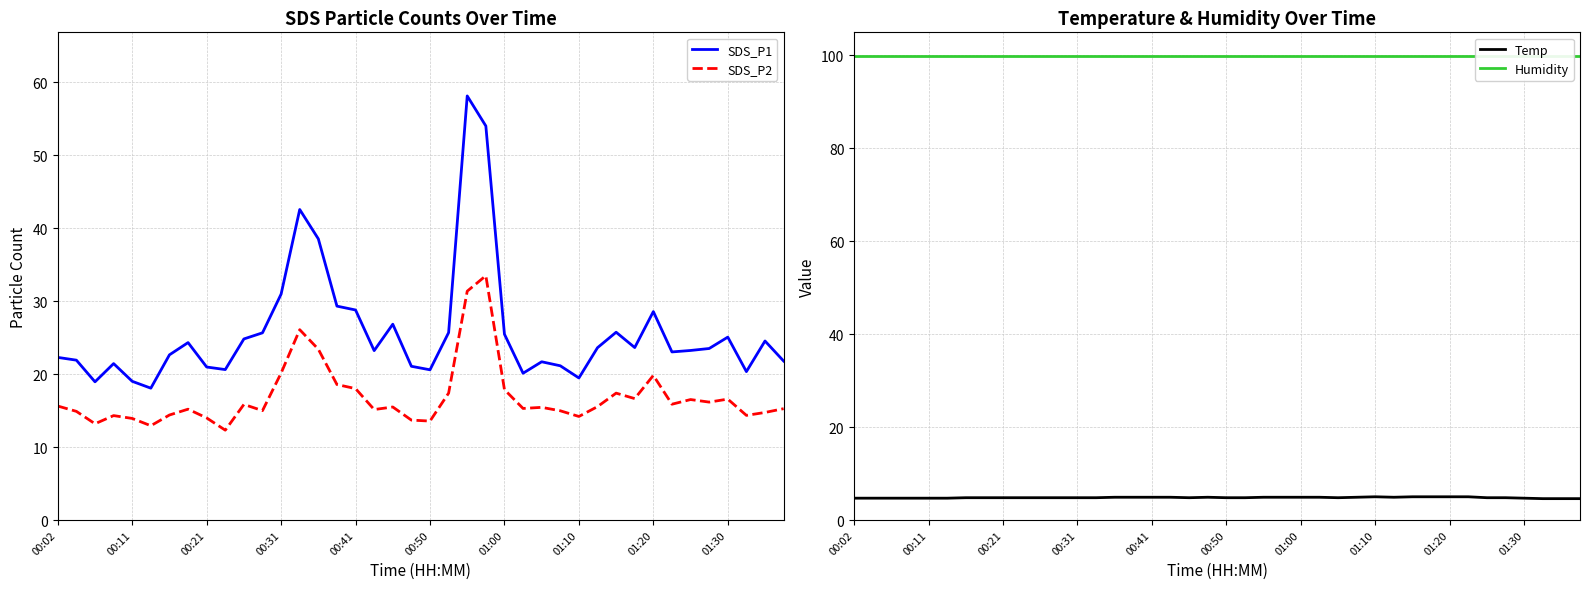

True or false: SDS_P2 and SDS_P1 cross at least once.

False